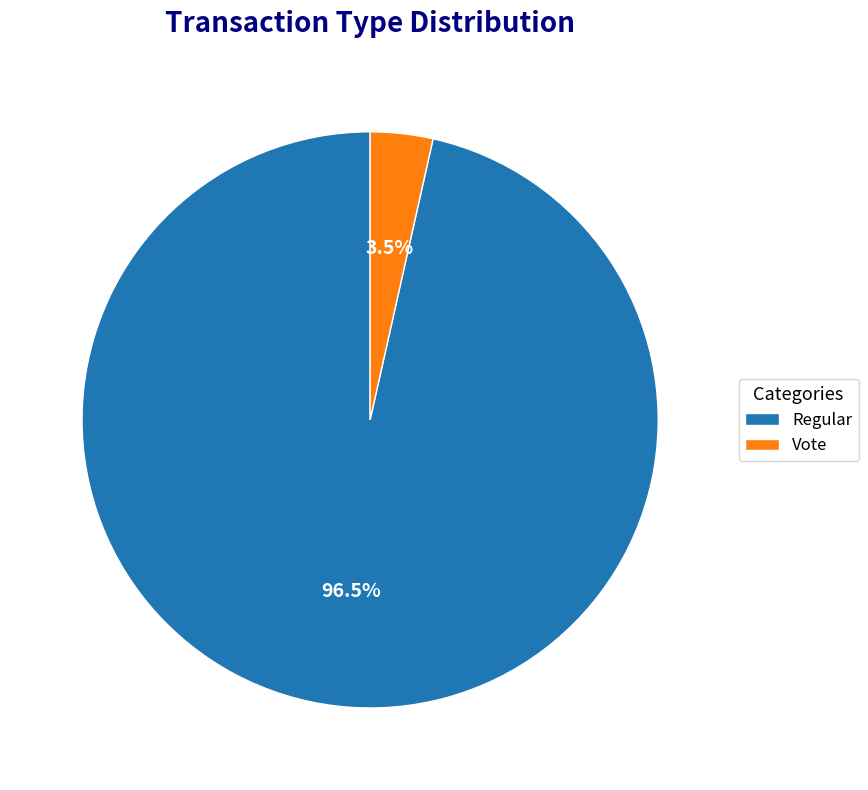

To the nearest percent, what is the average slice percentage?

50%